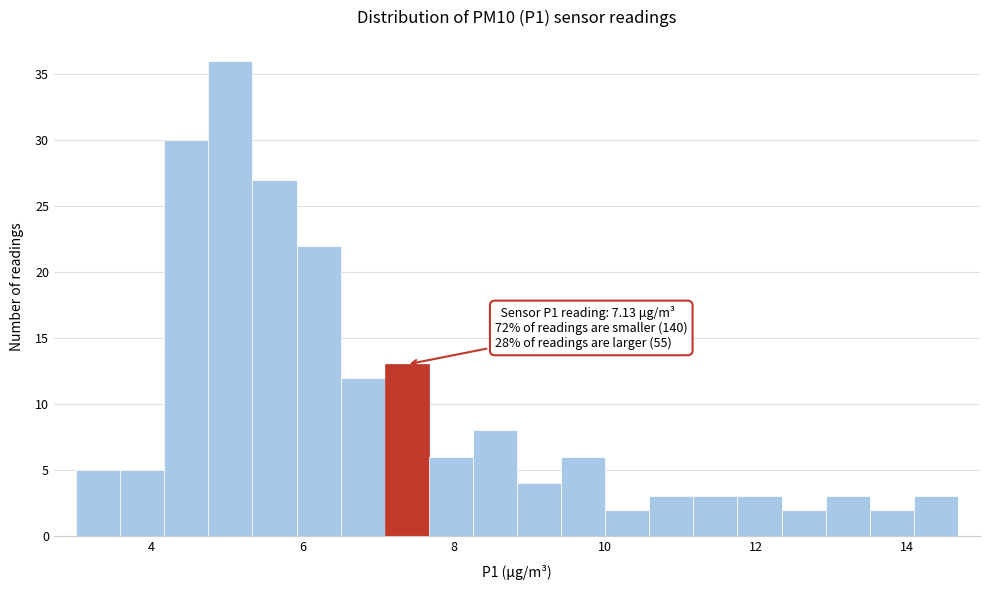

Read against the x-axis, roughly where is the centre of the tallest bar?

5.0